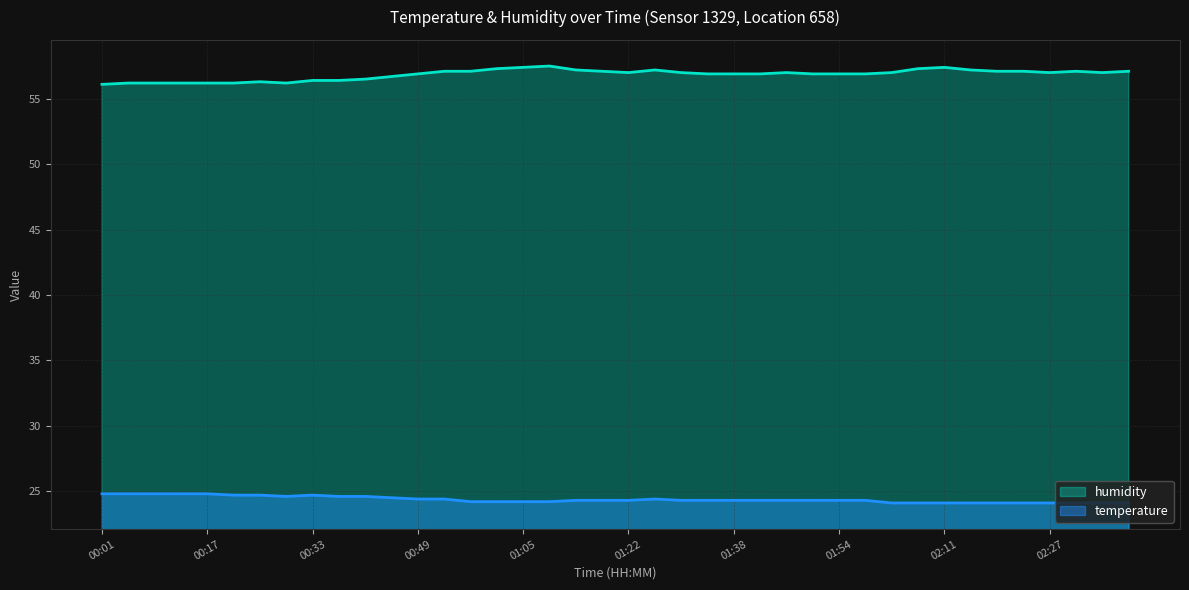

Reading left to right, what are all the values shown in this chart?

temperature: 00:01=24.8	00:05=24.8	00:09=24.8	00:13=24.8	00:17=24.8	00:21=24.7	00:25=24.7	00:29=24.6	00:33=24.7	00:37=24.6	00:41=24.6	00:45=24.5	00:49=24.4	00:53=24.4	00:57=24.2	01:01=24.2	01:05=24.2	01:09=24.2	01:14=24.3	01:18=24.3	01:22=24.3	01:26=24.4	01:30=24.3	01:34=24.3	01:38=24.3	01:42=24.3	01:46=24.3	01:50=24.3	01:54=24.3	01:58=24.3	02:03=24.1	02:07=24.1	02:11=24.1	02:15=24.1	02:19=24.1	02:23=24.1	02:27=24.1	02:31=24.1	02:35=24.1	02:39=24.1
humidity: 00:01=56.1	00:05=56.2	00:09=56.2	00:13=56.2	00:17=56.2	00:21=56.2	00:25=56.3	00:29=56.2	00:33=56.4	00:37=56.4	00:41=56.5	00:45=56.7	00:49=56.9	00:53=57.1	00:57=57.1	01:01=57.3	01:05=57.4	01:09=57.5	01:14=57.2	01:18=57.1	01:22=57.0	01:26=57.2	01:30=57.0	01:34=56.9	01:38=56.9	01:42=56.9	01:46=57.0	01:50=56.9	01:54=56.9	01:58=56.9	02:03=57.0	02:07=57.3	02:11=57.4	02:15=57.2	02:19=57.1	02:23=57.1	02:27=57.0	02:31=57.1	02:35=57.0	02:39=57.1